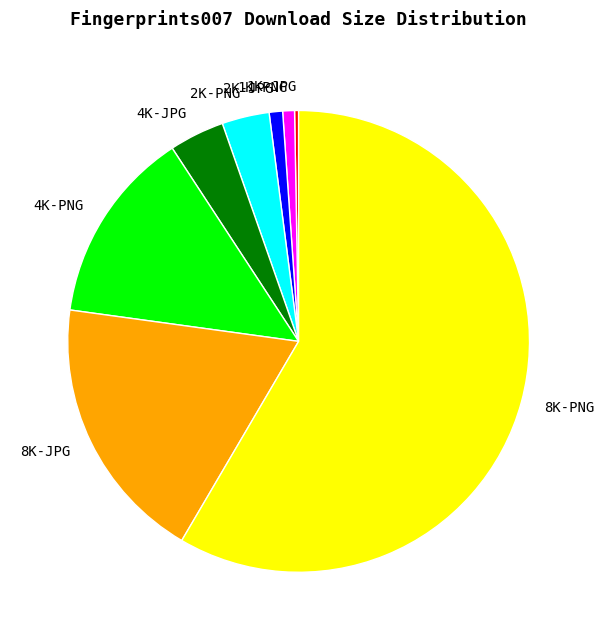

How many segments does this pie chart have?

8